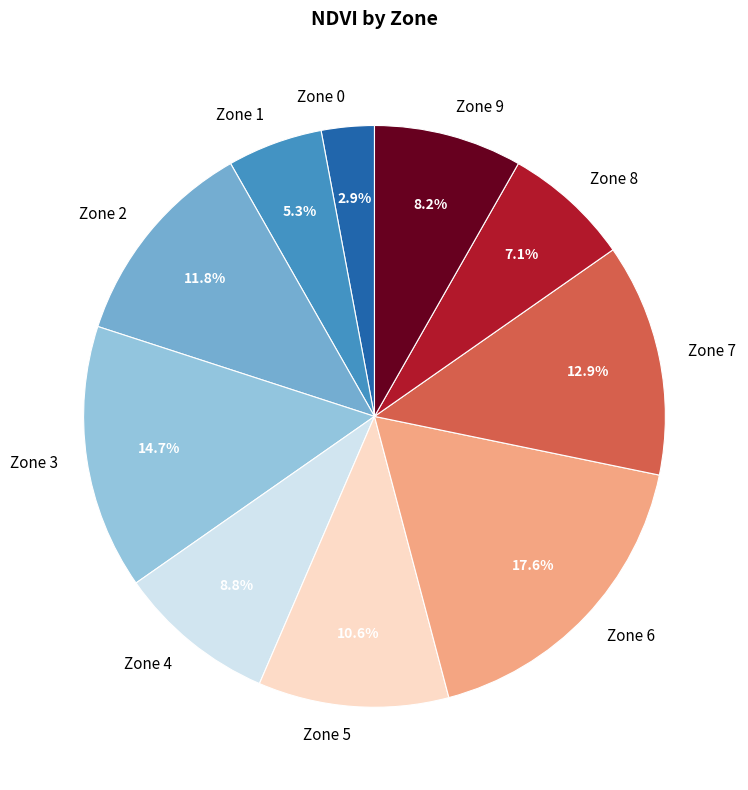

What is the ratio of the value at Zone 9 to the value at Zone 7?

0.6